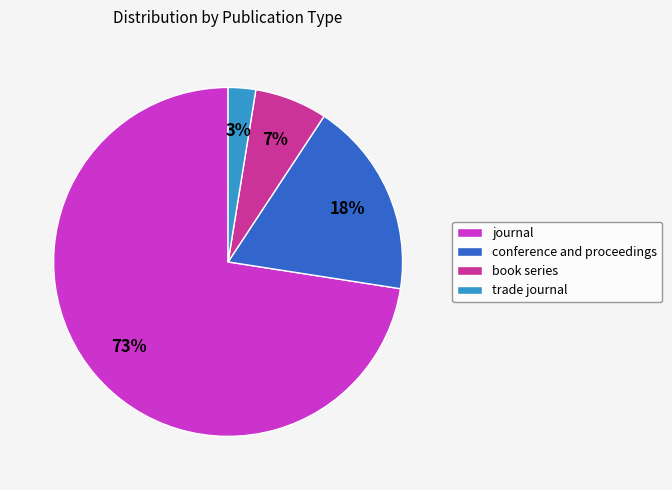

Which has a higher value, book series or conference and proceedings?

conference and proceedings